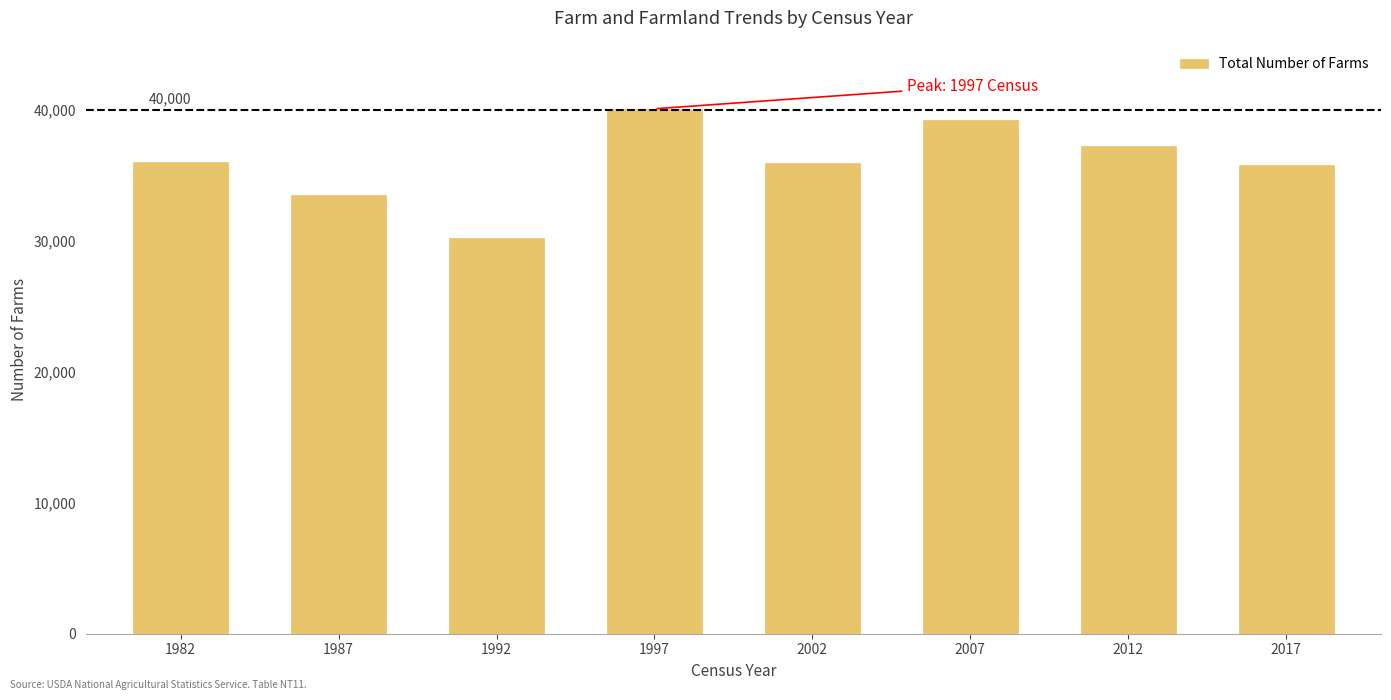

True or false: the data shows 33559 at 1987.

True